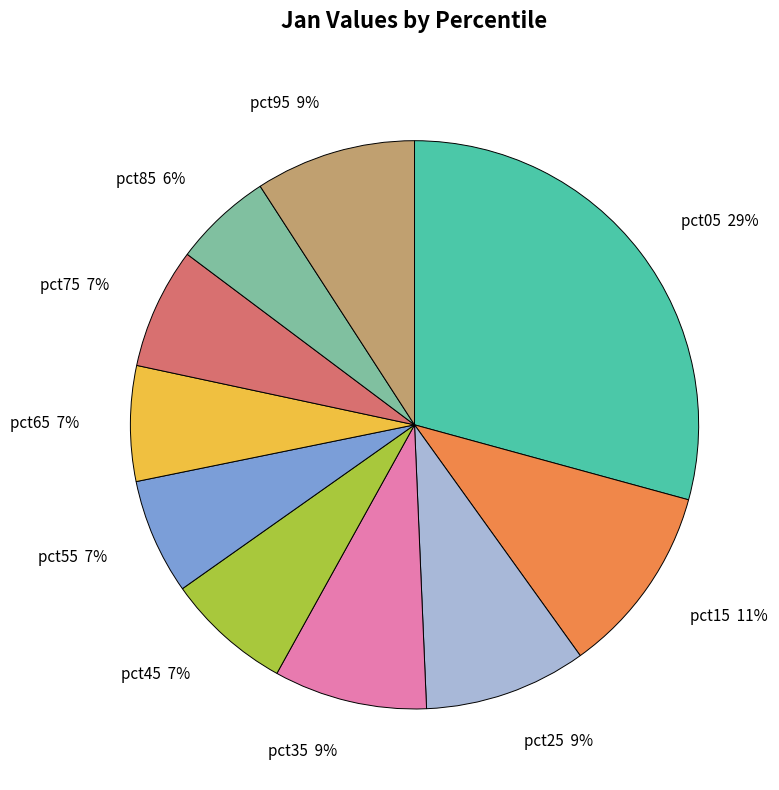

Between pct95 9% and pct85 6%, which is larger?

pct95 9%